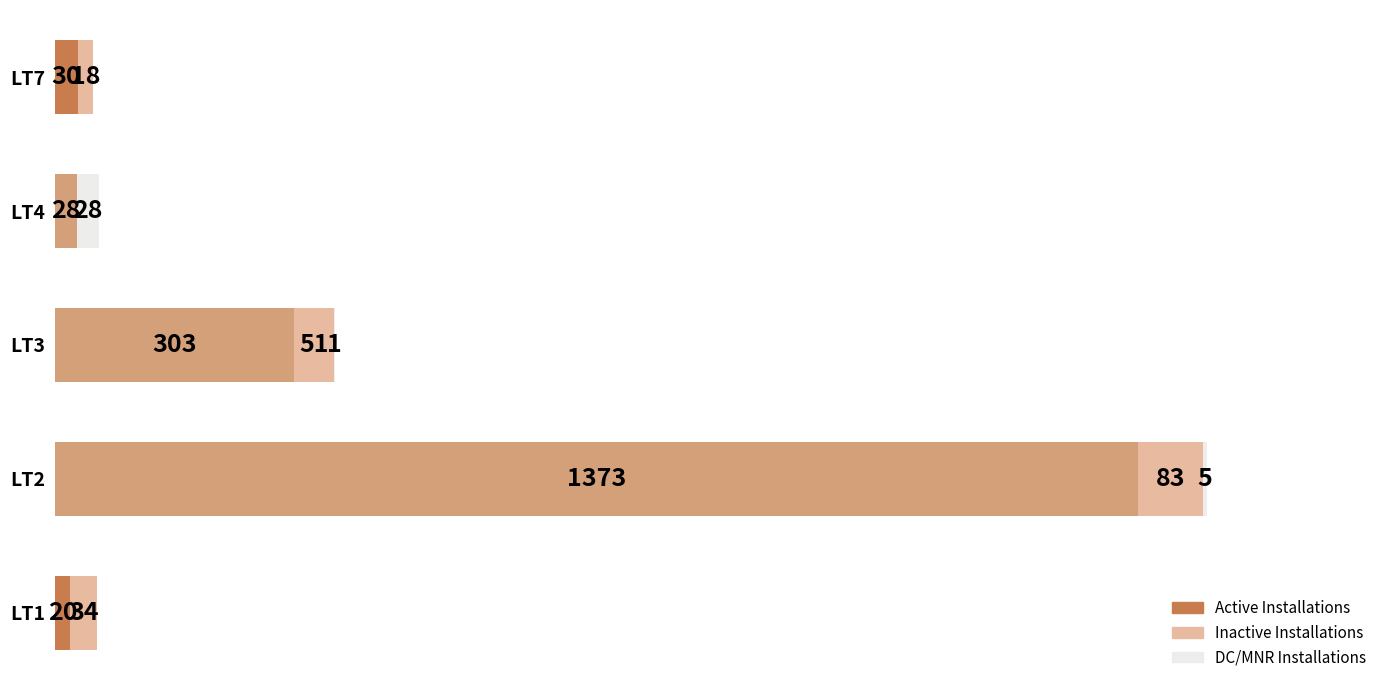

At which category is the sum across all series the highest?

LT2